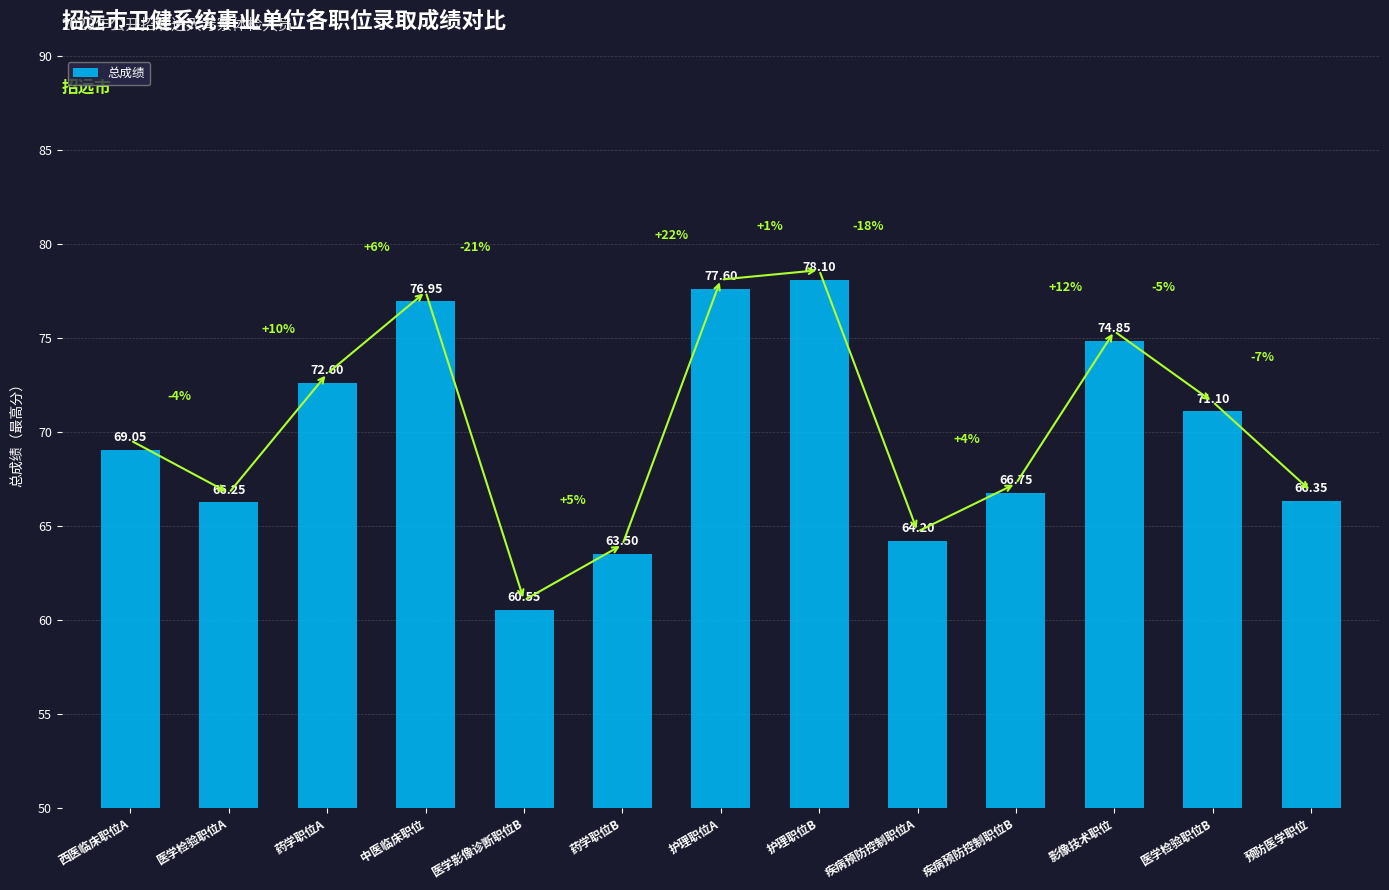

List the labels in order of value, smallest first.

医学影像诊断职位B, 药学职位B, 疾病预防控制职位A, 医学检验职位A, 预防医学职位, 疾病预防控制职位B, 西医临床职位A, 医学检验职位B, 药学职位A, 影像技术职位, 中医临床职位, 护理职位A, 护理职位B